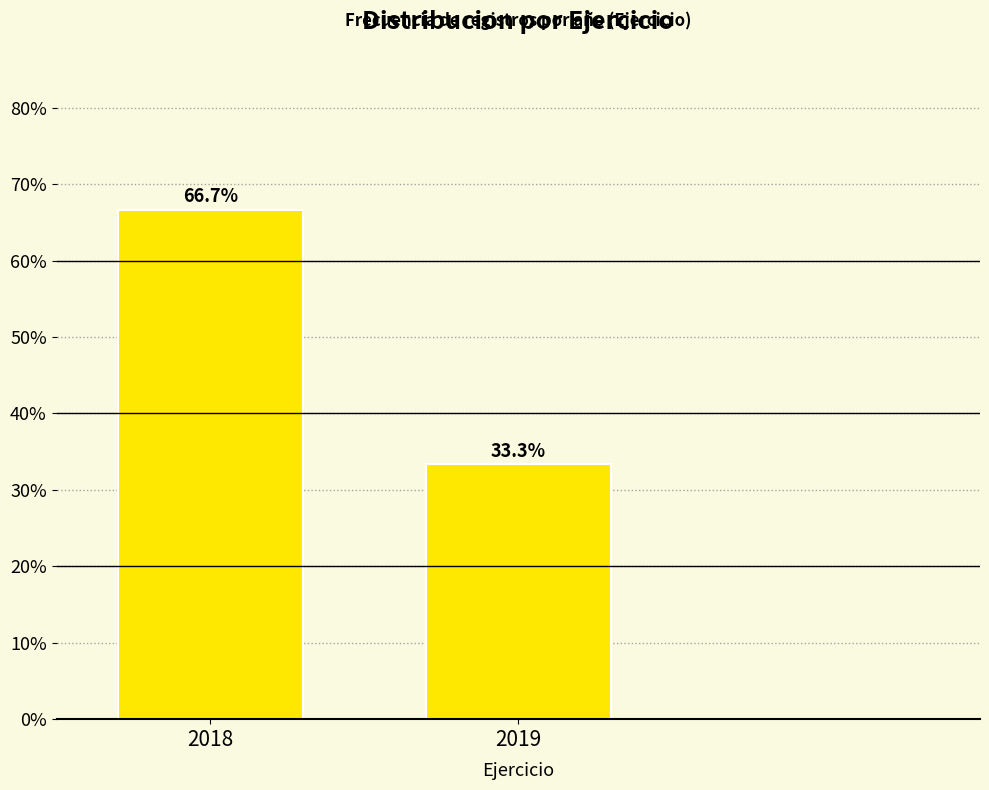

Reading right to left, transcribe all the data shown in this chart.

2019=33.3	2018=66.7